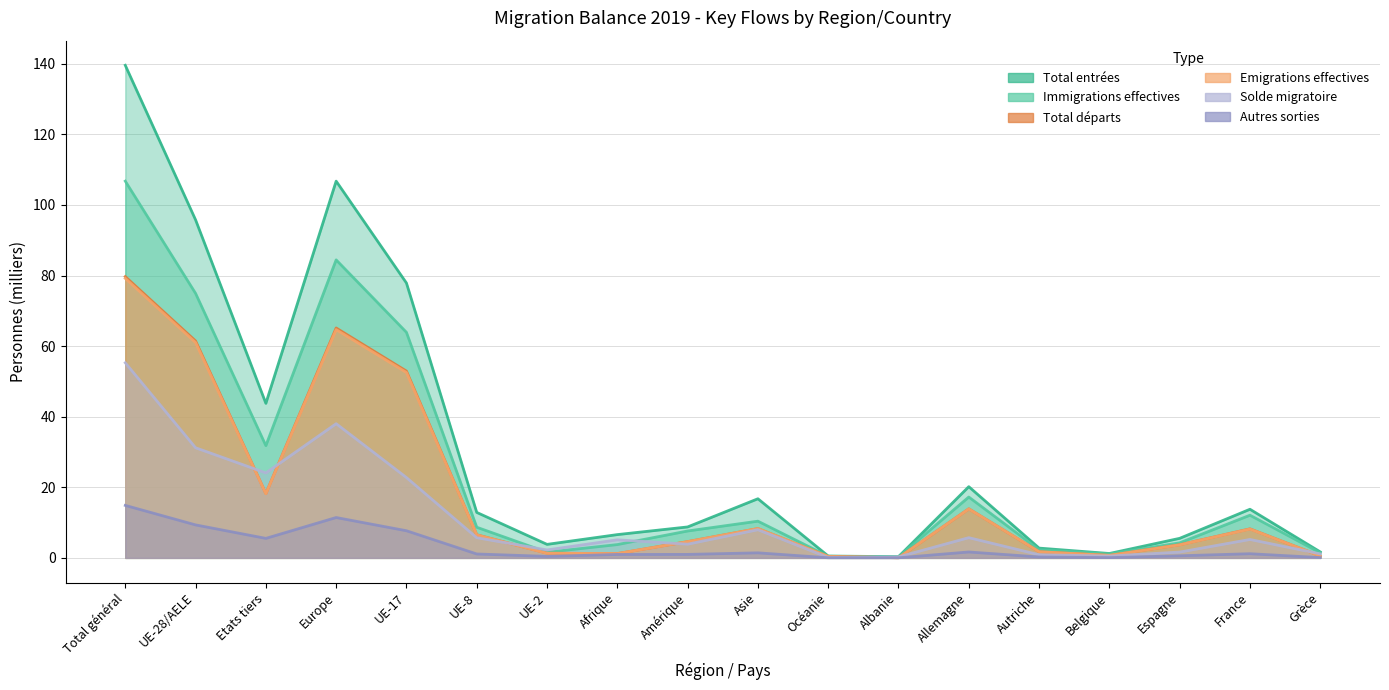

How many series are shown in this chart?

6